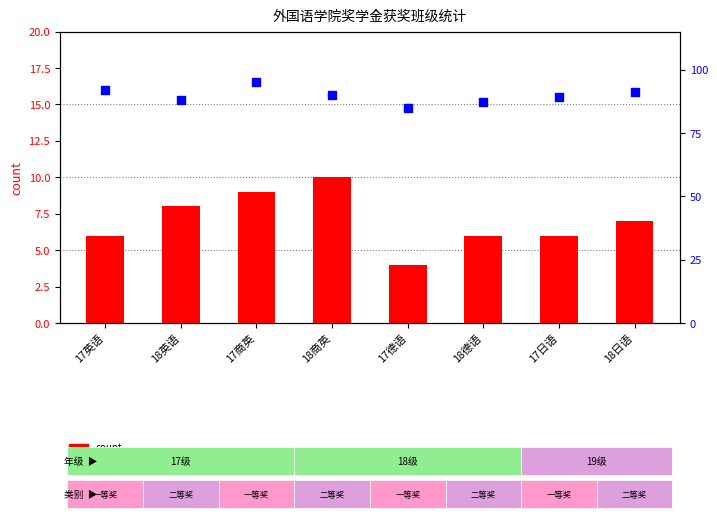

Which series reaches the minimum Y coordinate?

count